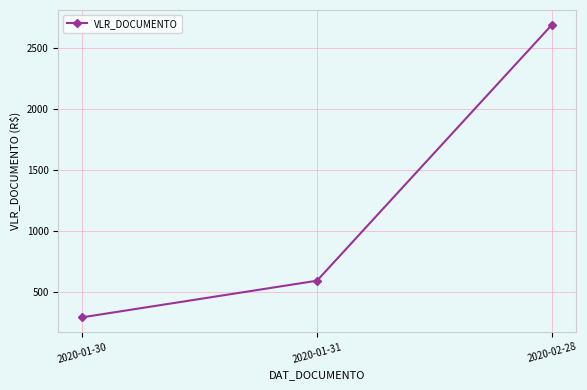

Is it true that the value at 2020-01-31 is 595.8?

True